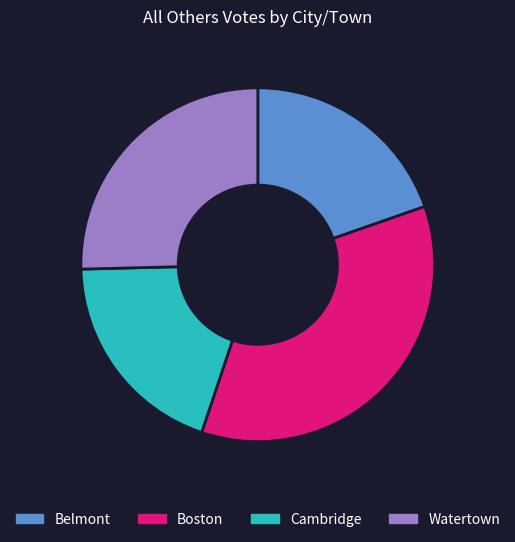

Is there a majority slice in this chart?

No